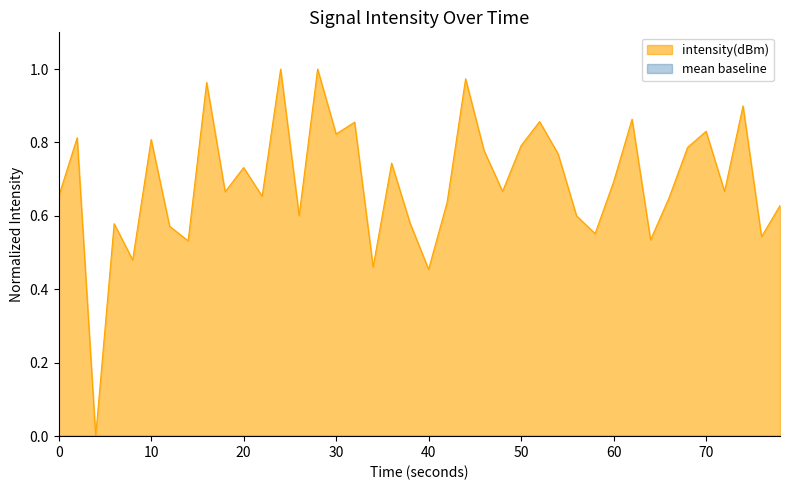

How many lines are shown in the chart?

2